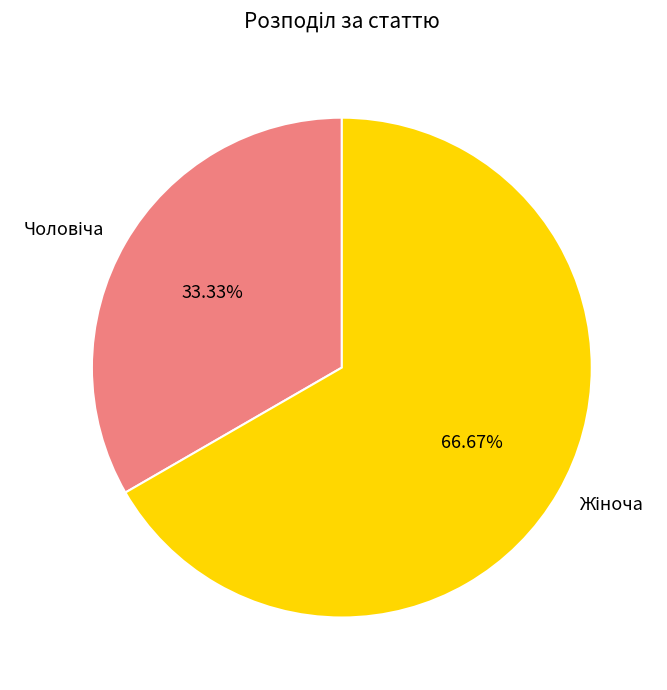

Is there a majority slice in this chart?

Yes